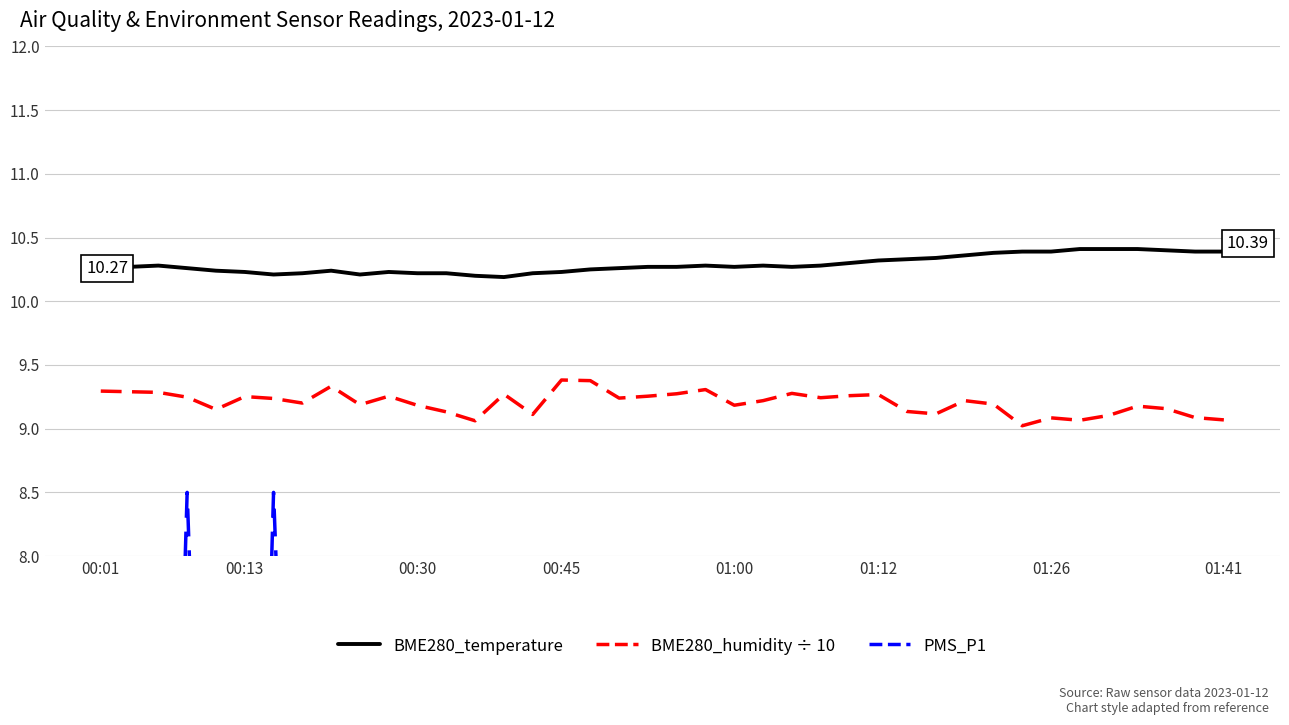

What is the lowest value of the BME280_temperature series?

10.2